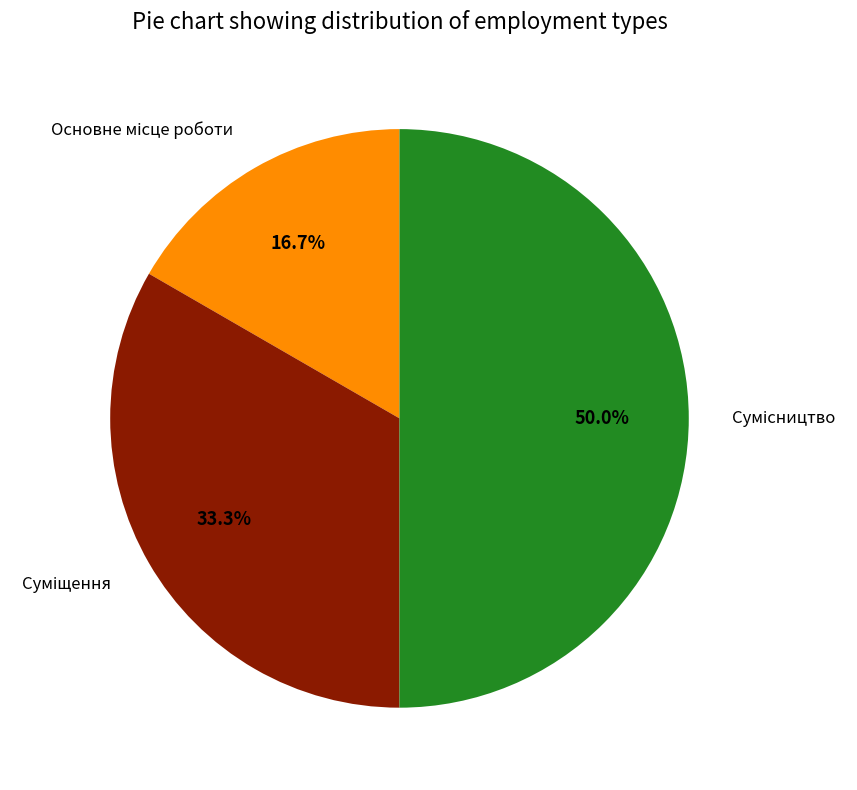

Count the number of slices in the pie.

3